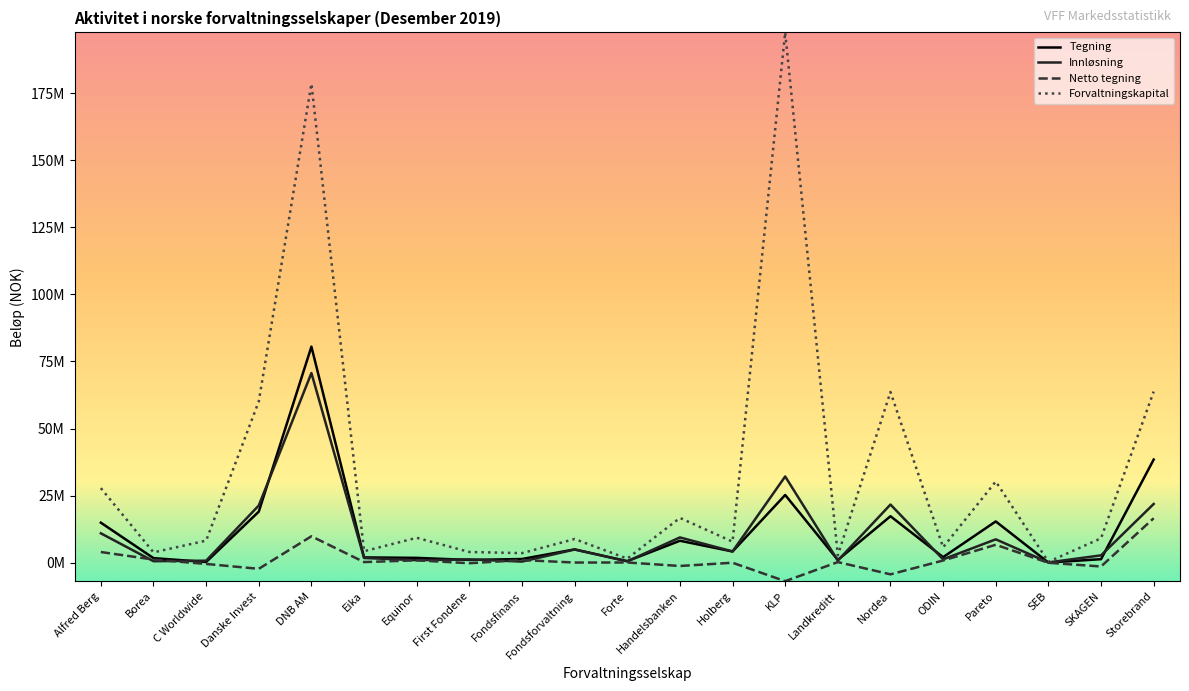

Is this an area chart (filled region under the line)?

No